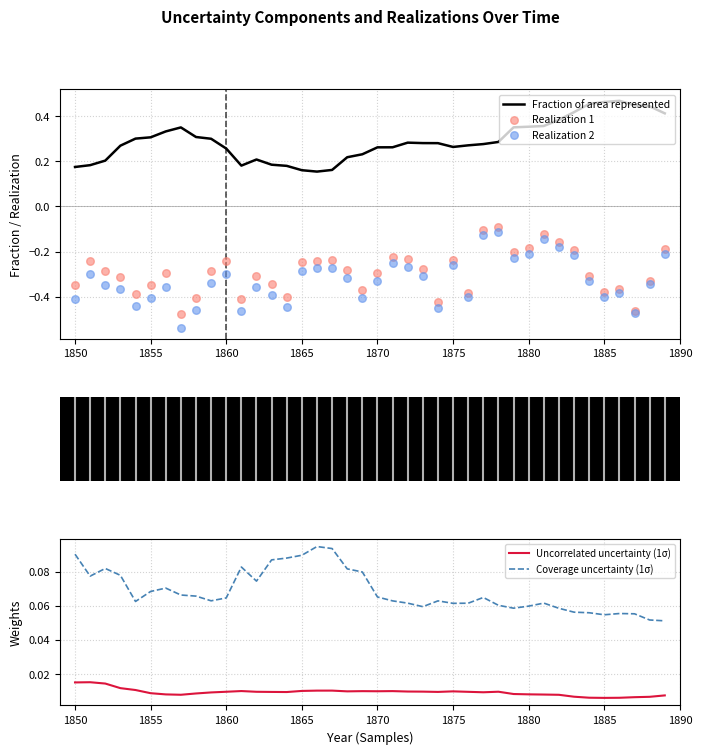

What are all the series names shown in the legend?

Fraction of area represented, Realization 1, Realization 2, Uncorrelated uncertainty (1σ), Coverage uncertainty (1σ)